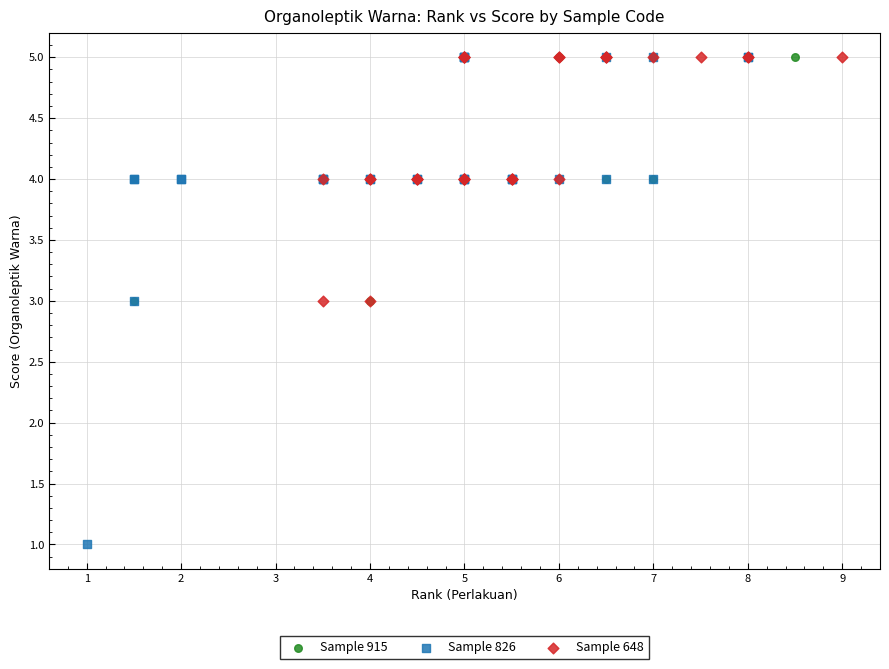

Which series has the largest Y range (max minus min)?

Sample 826